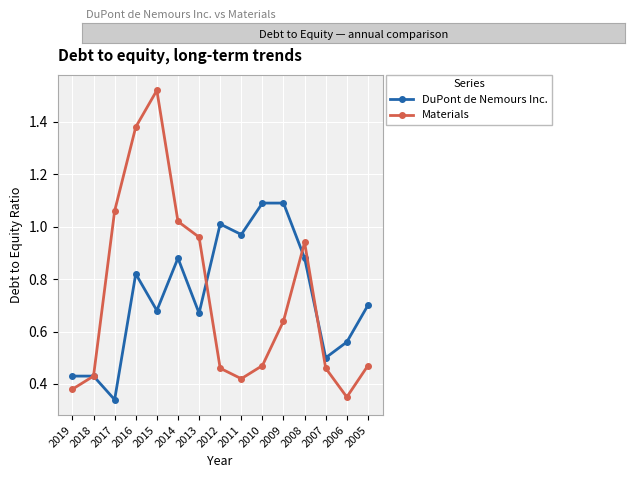

Which series changed the most between 2018 and 2012?

DuPont de Nemours Inc.